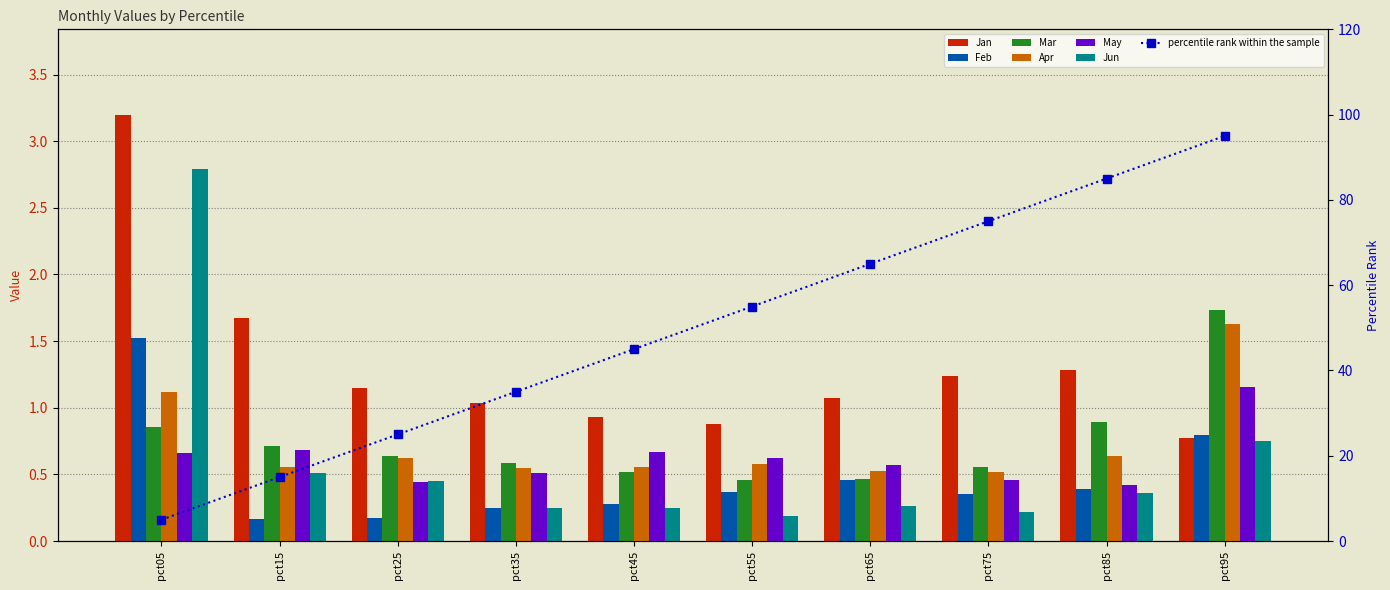

Reading left to right, what are all the values shown in this chart?

Jan: 3.2	1.7	1.1	1.0	0.9	0.9	1.1	1.2	1.3	0.8
Feb: 1.5	0.2	0.2	0.2	0.3	0.4	0.5	0.3	0.4	0.8
Mar: 0.9	0.7	0.6	0.6	0.5	0.5	0.5	0.6	0.9	1.7
Apr: 1.1	0.6	0.6	0.6	0.6	0.6	0.5	0.5	0.6	1.6
May: 0.7	0.7	0.4	0.5	0.7	0.6	0.6	0.5	0.4	1.2
Jun: 2.8	0.5	0.5	0.3	0.2	0.2	0.3	0.2	0.4	0.8